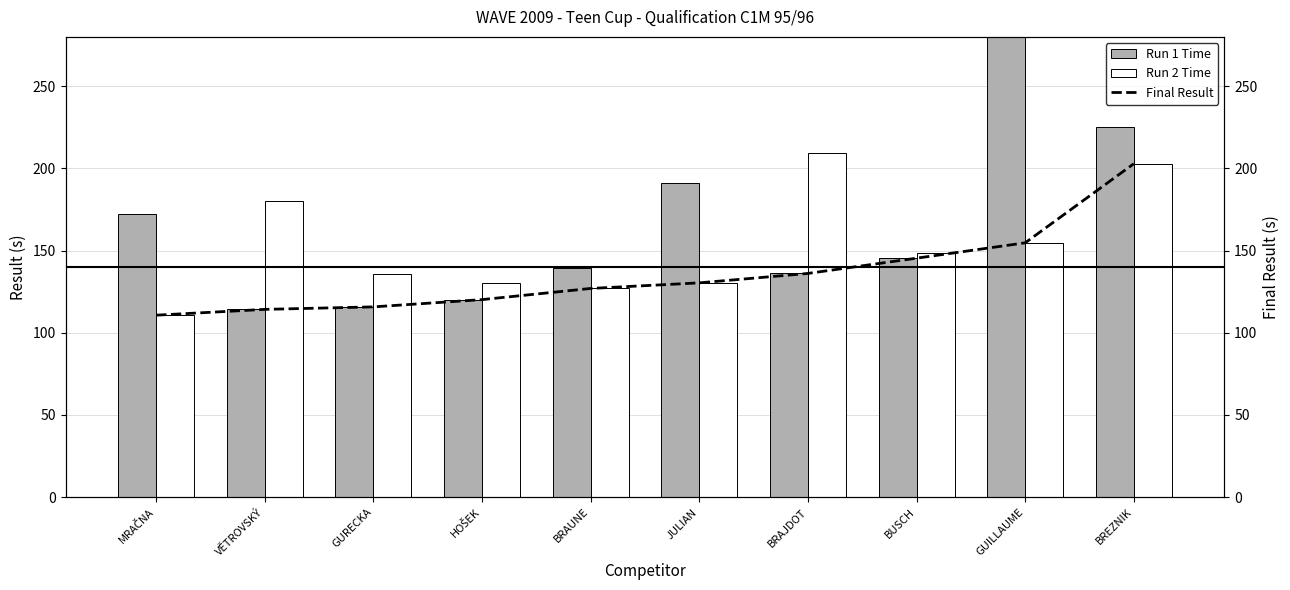

What is the label of the 6th bar from the left?

JULIAN